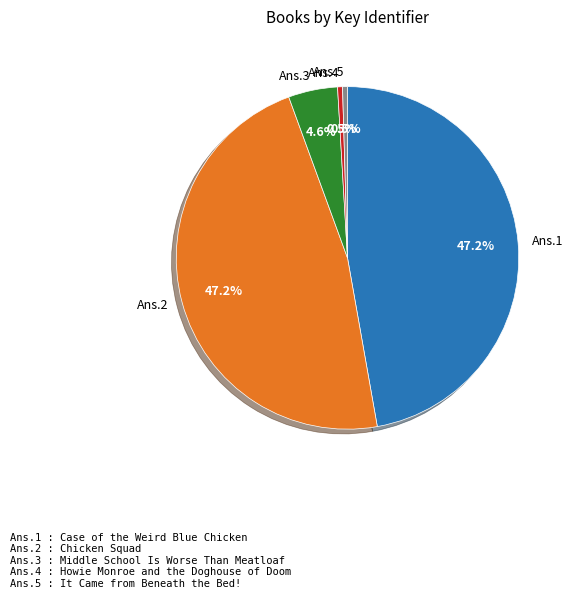

Do Ans.1 and Ans.3 together represent more than half of the pie?

Yes